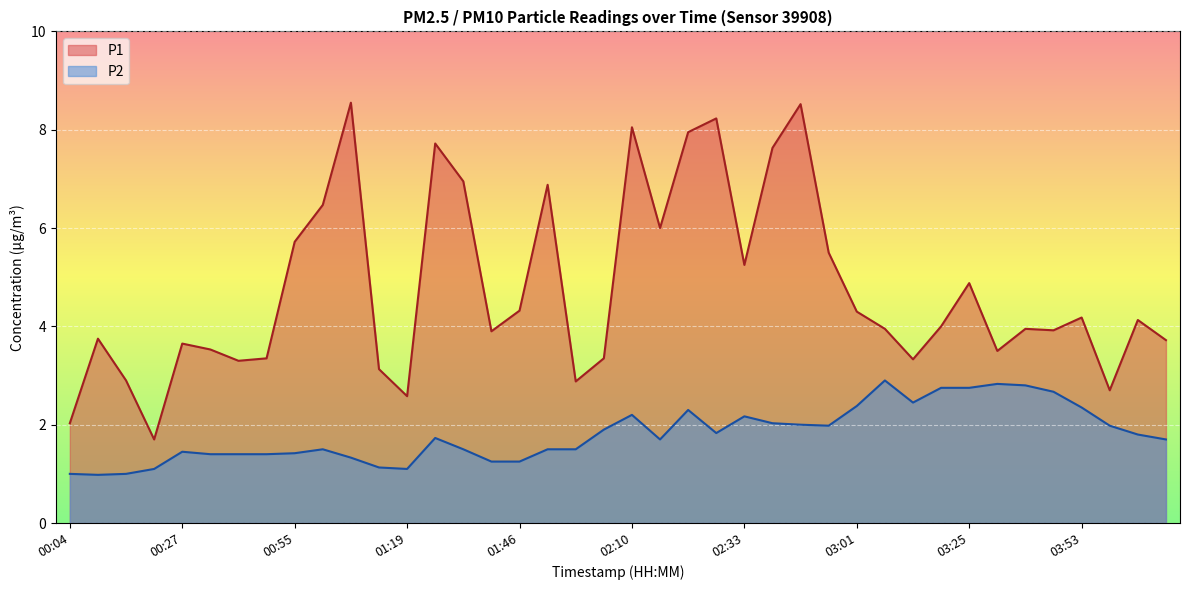

List the labels in order of P2 value, largest first.

03:07, 03:31, 03:36, 03:19, 03:25, 03:47, 03:13, 03:01, 03:53, 02:22, 02:10, 02:33, 02:44, 02:50, 02:55, 03:58, 02:04, 02:28, 04:04, 01:24, 02:16, 04:10, 01:01, 01:30, 01:52, 01:58, 00:27, 00:55, 00:37, 00:43, 00:49, 01:07, 01:41, 01:46, 01:13, 00:21, 01:19, 00:04, 00:15, 00:10